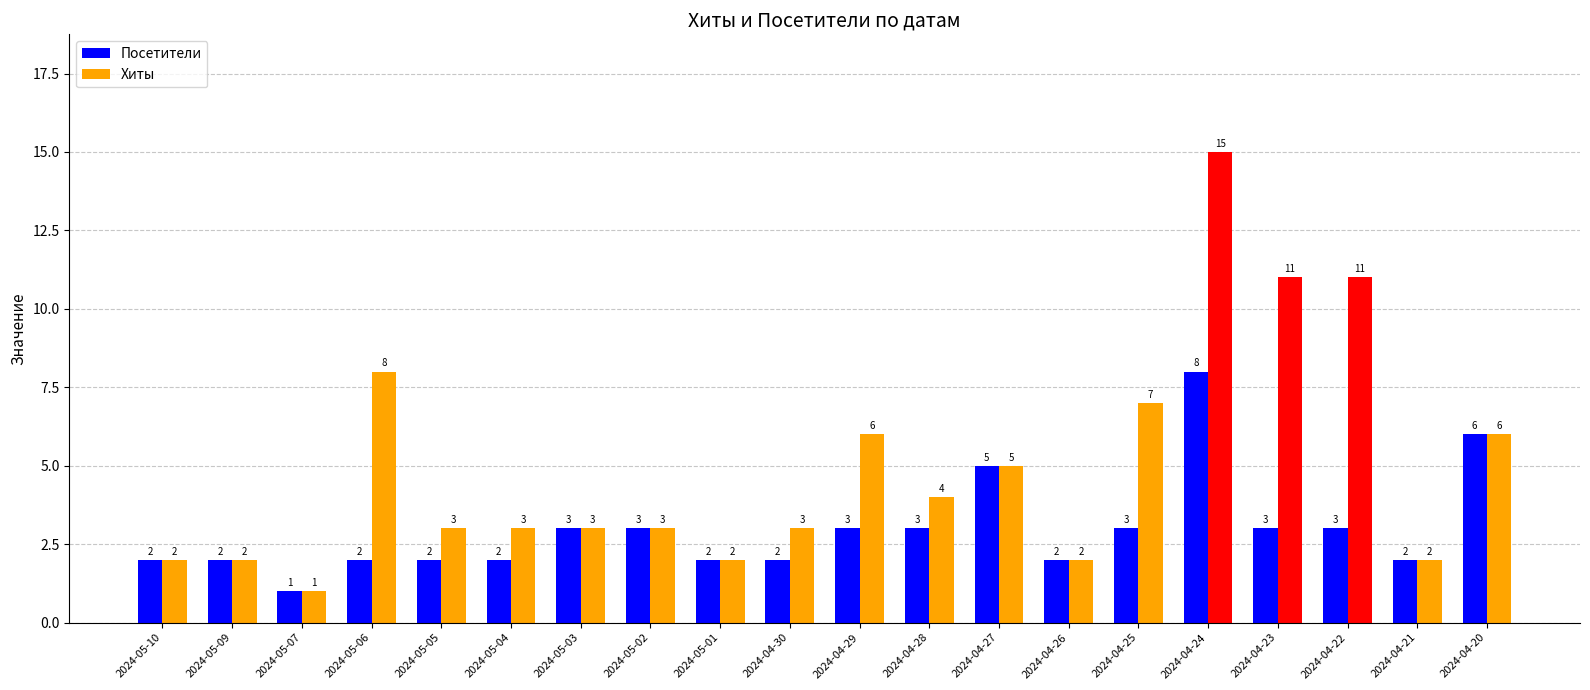

What is the label of the 7th bar from the left?

2024-05-03